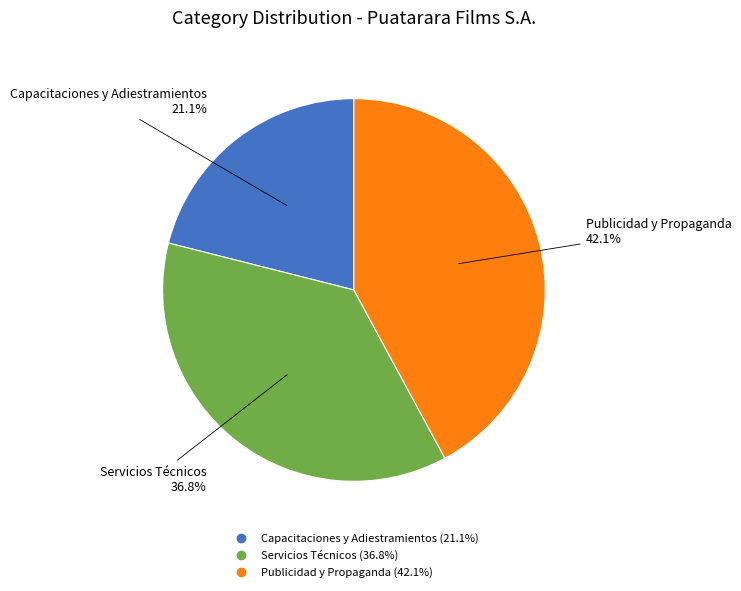

Is Servicios Técnicos the majority of the pie?

No